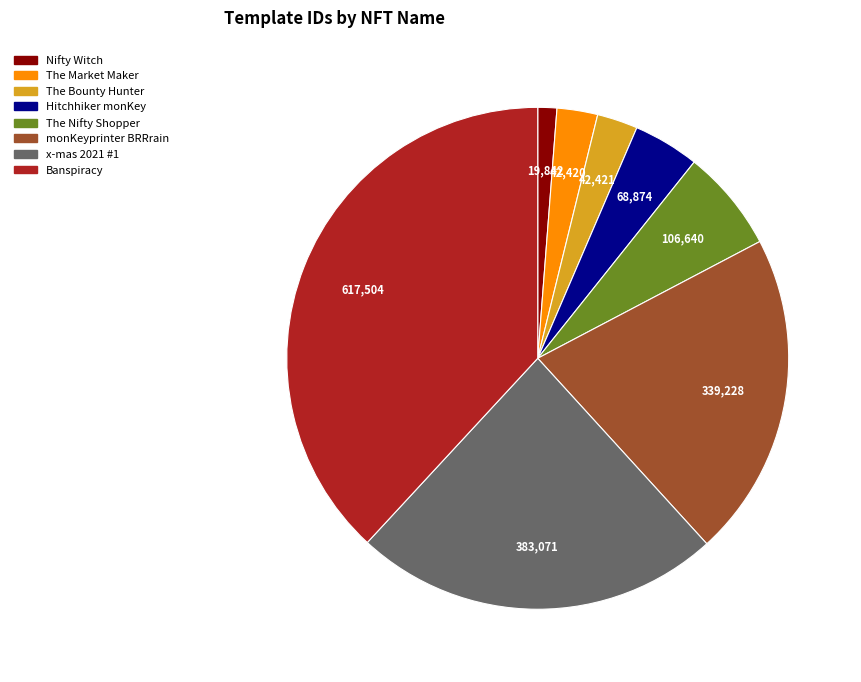

How many segments does this pie chart have?

8